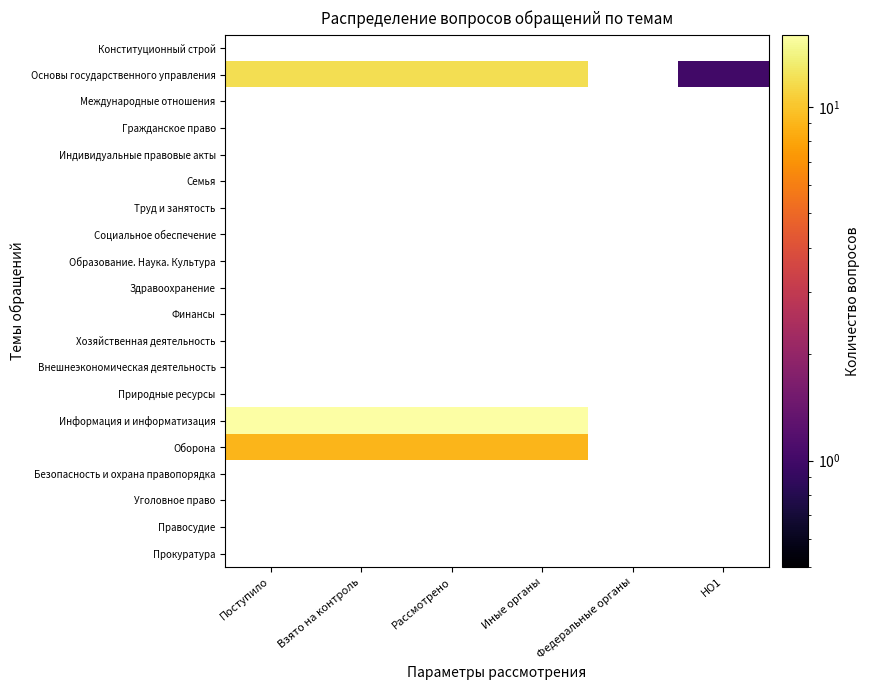

At how many categories does at least one series exceed 10?

4